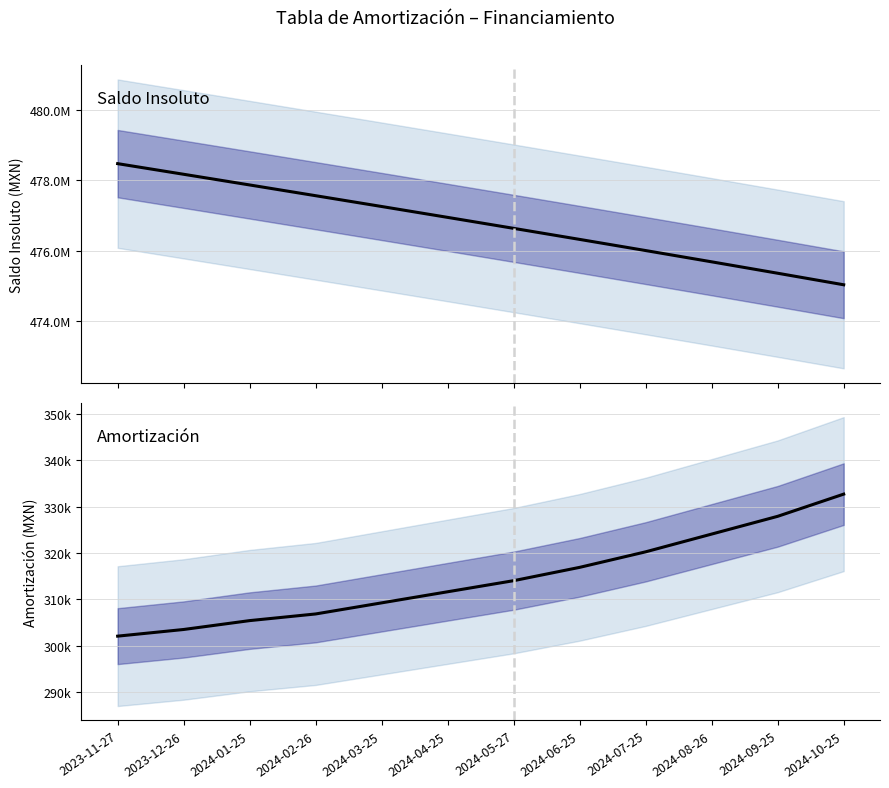

True or false: Amortización and Saldo Insoluto cross at least once.

False